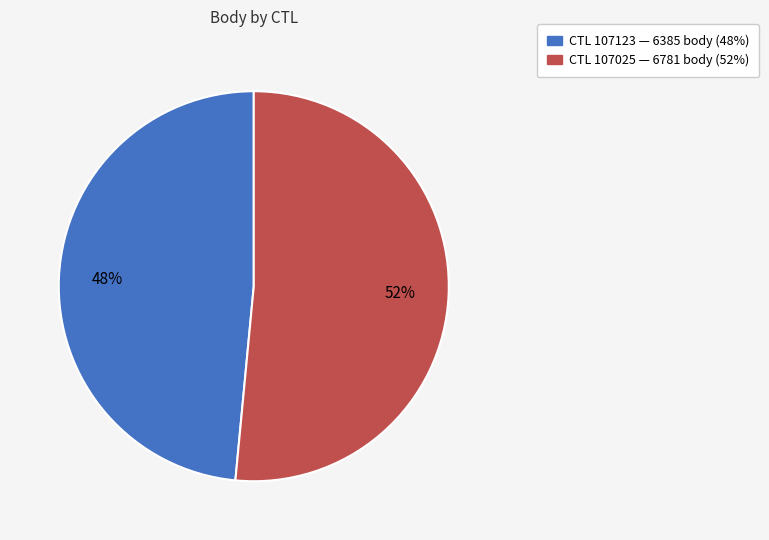

To the nearest percent, what is the average slice percentage?

50%